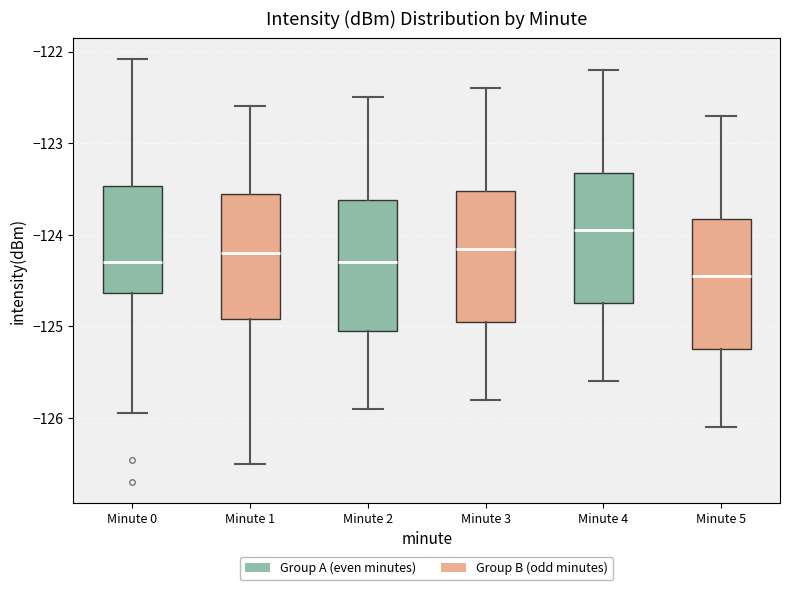

Where is the lower edge of the box for Minute 3 on the y-axis? The values are not printed on the chart, so give them approximately, as read against the axis.

-124.9